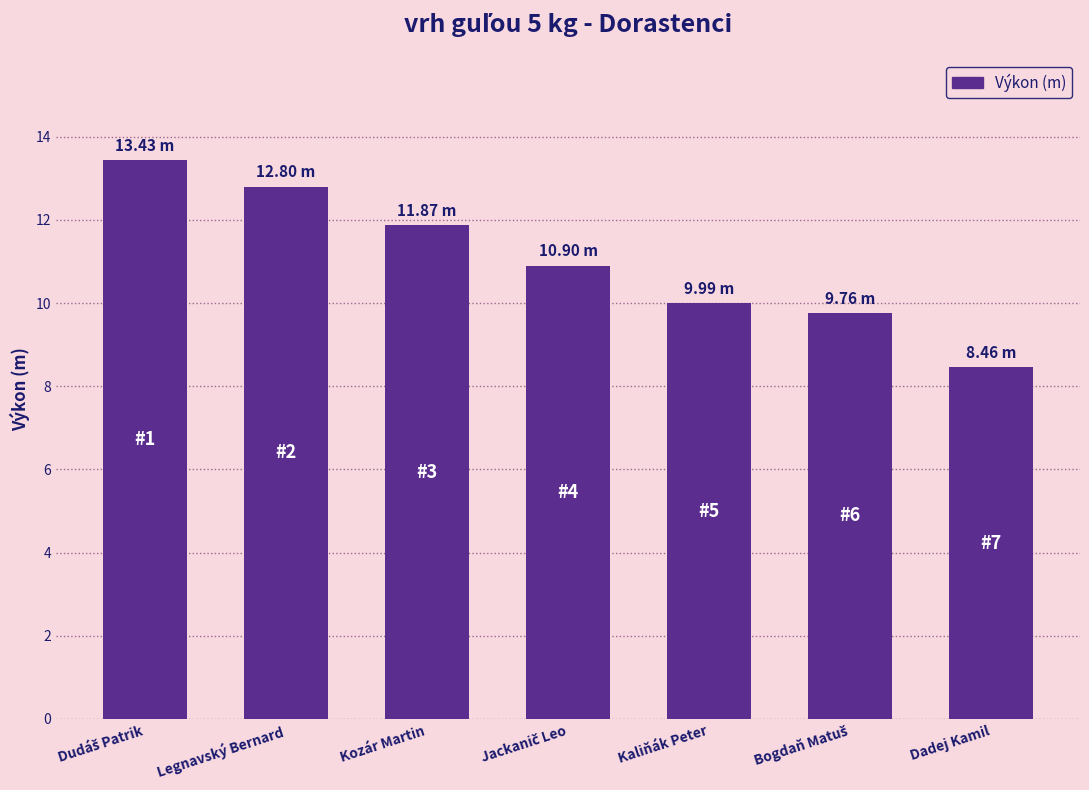

What is the sum of the values at Dadej Kamil and Kaliňák Peter?

18.5